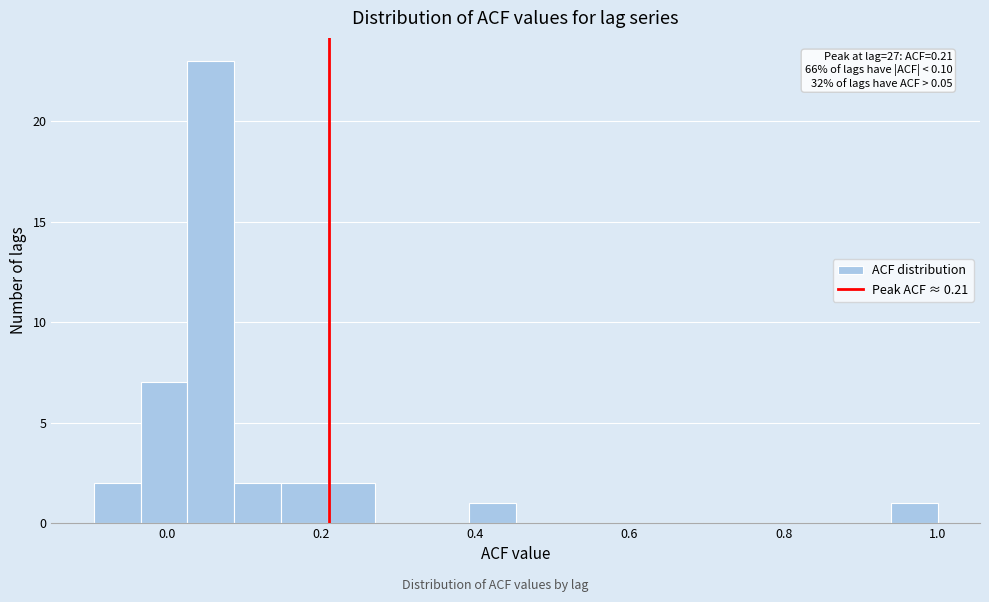

Read against the x-axis, roughly where is the centre of the tallest bar?

0.06